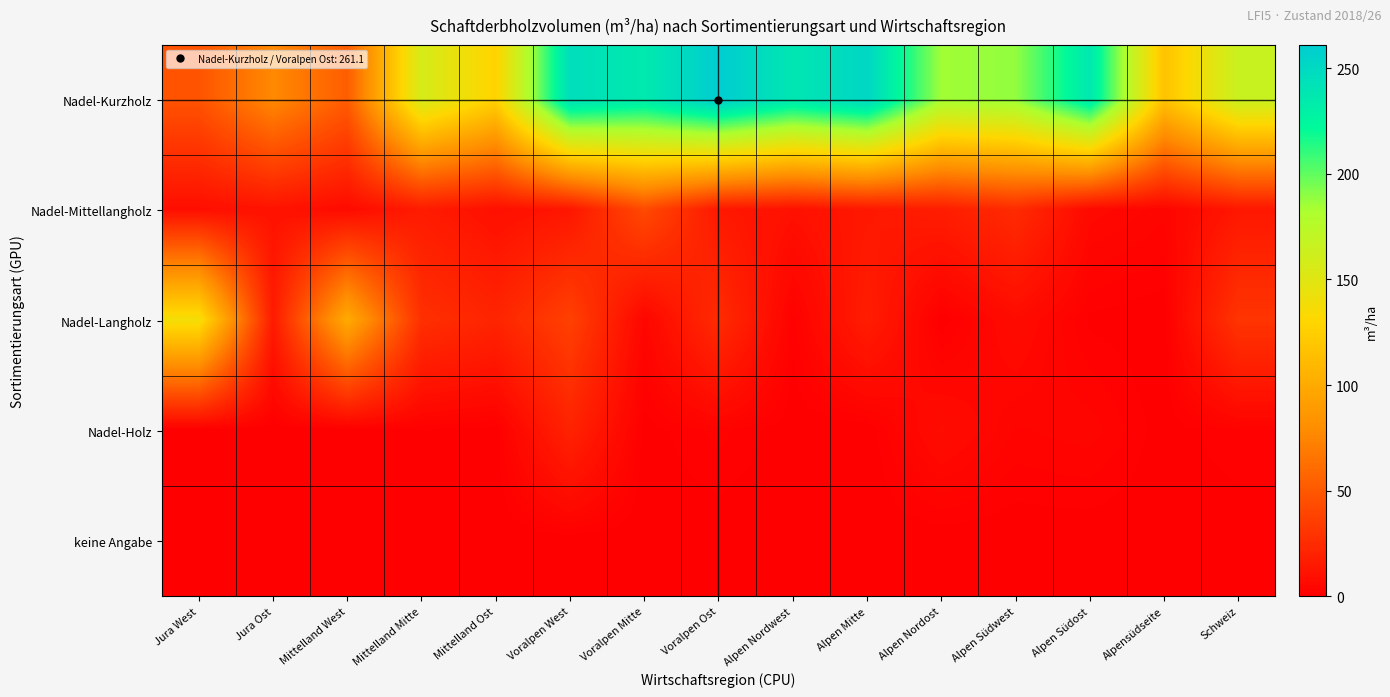

Which series changed the most between Jura Ost and Alpen Nordost?

Nadel-Kurzholz